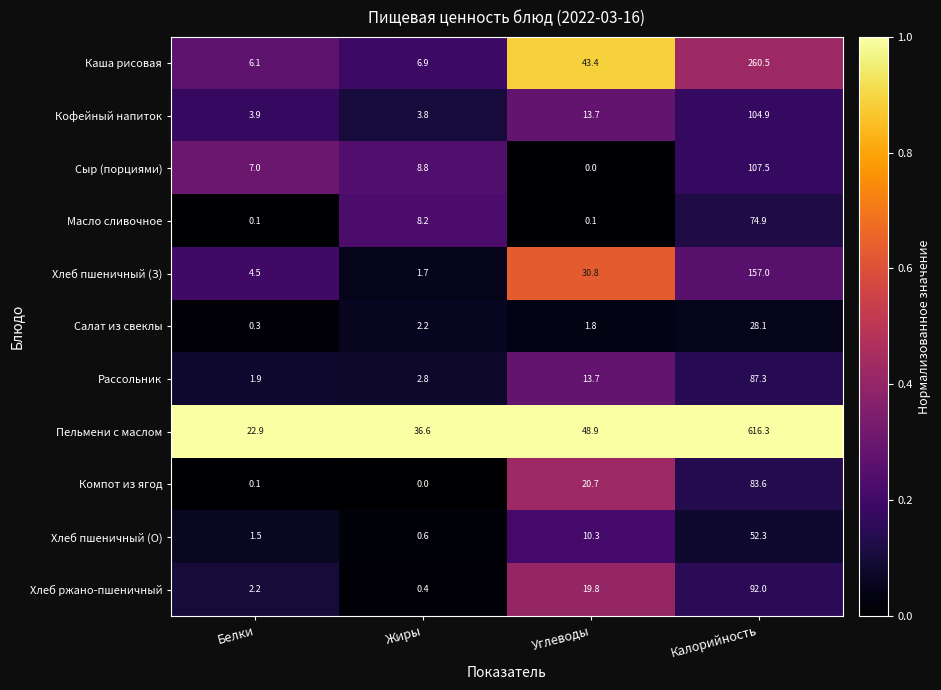

Which series has the widest spread of values?

Пельмени с маслом